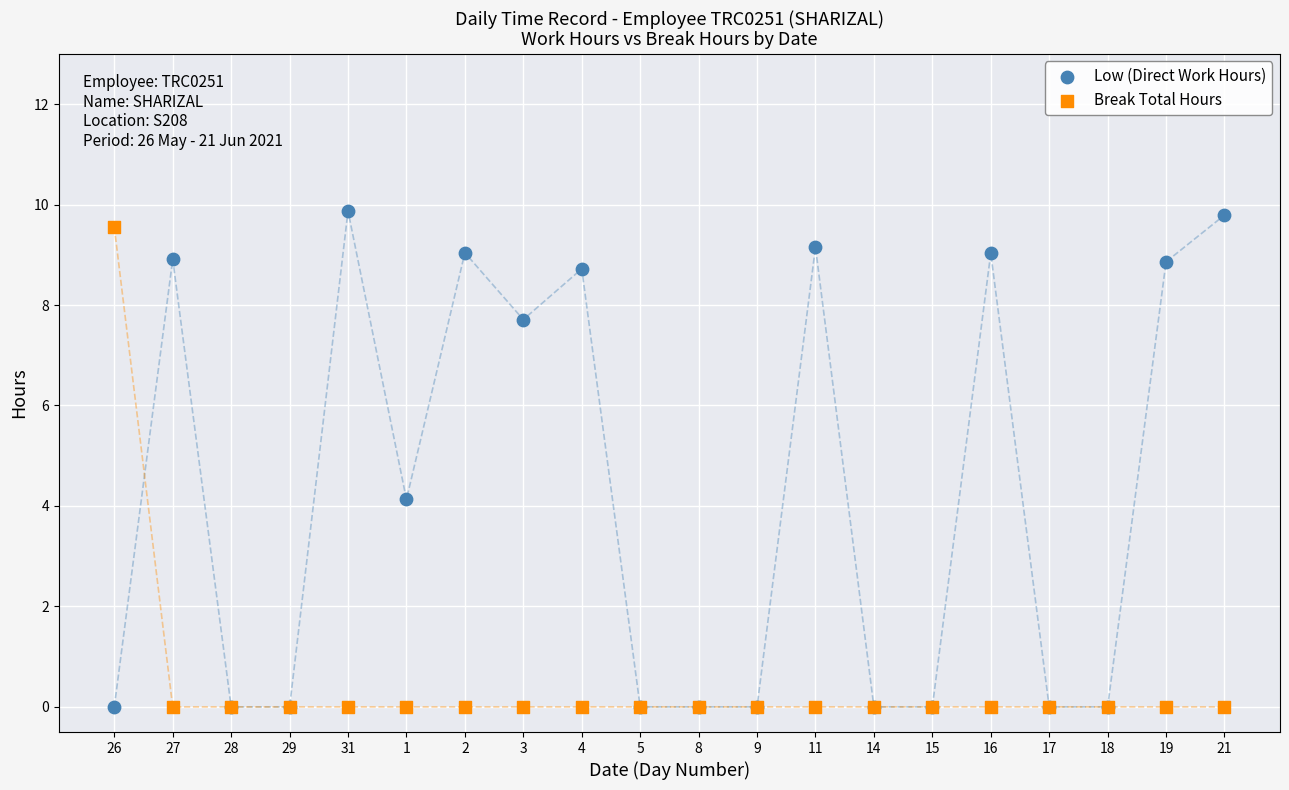

Which series has the largest Y range (max minus min)?

Low (Direct Work Hours)